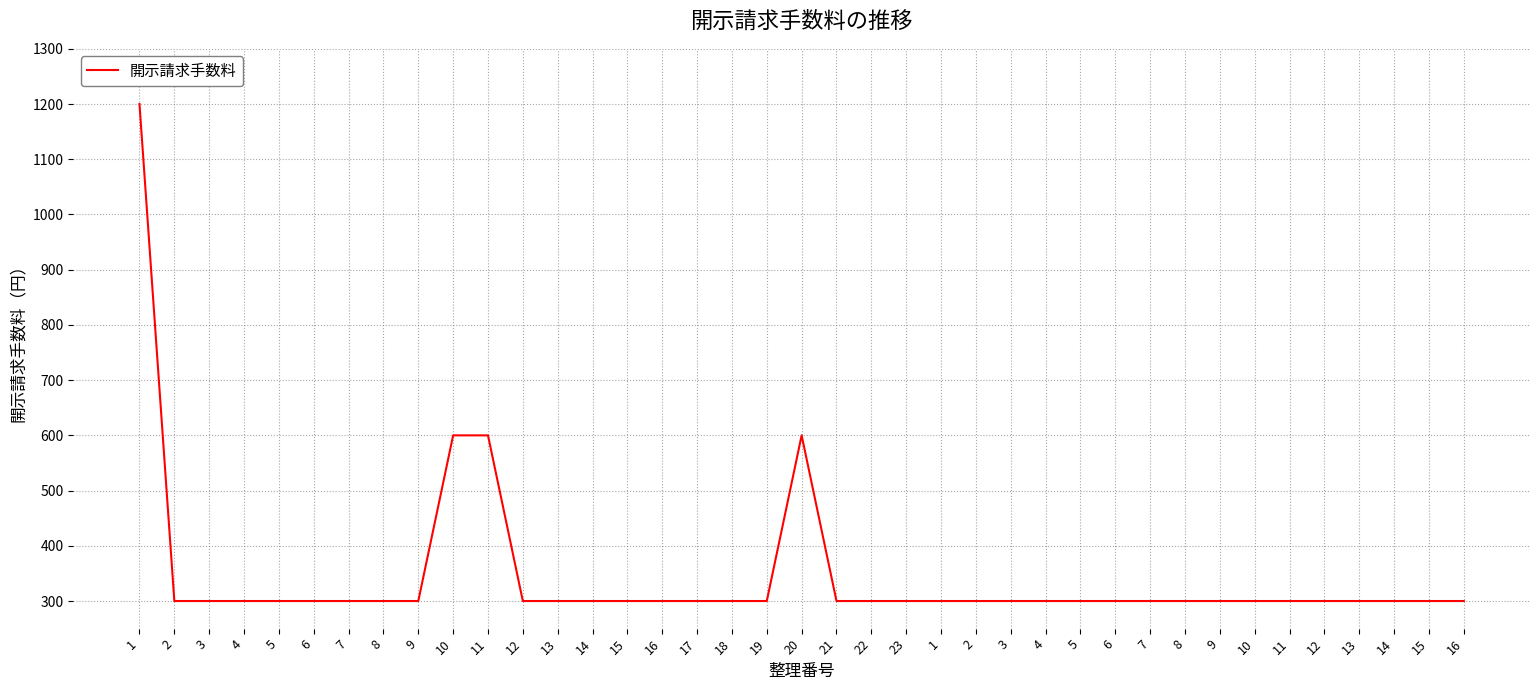

Is this an area chart (filled region under the line)?

No